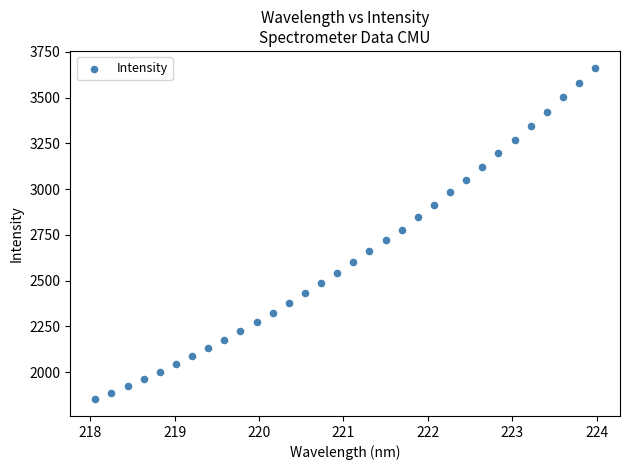

What is the range of Y values (max minus min)?

1812.9